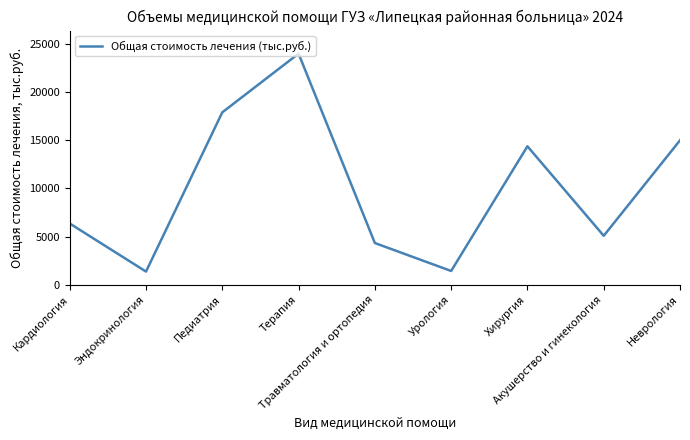

Is it true that the value at Акушерство и гинекология is 8811.7?

False